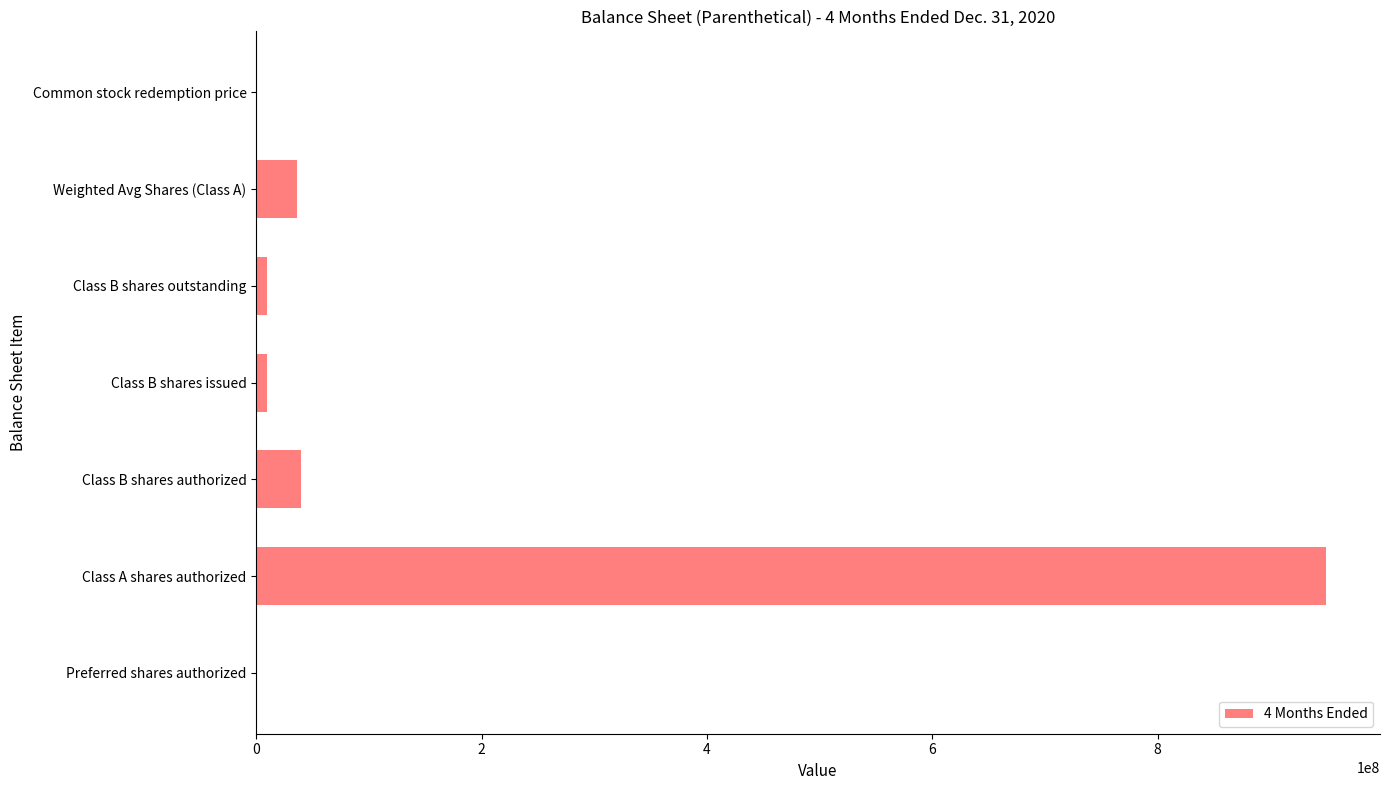

What is the sum of all values?

1045591760